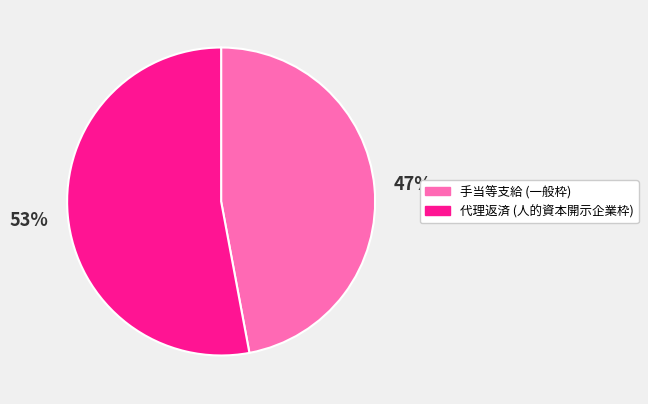

Is it true that 代理返済 (人的資本開示企業枠) is 65% of the pie?

False